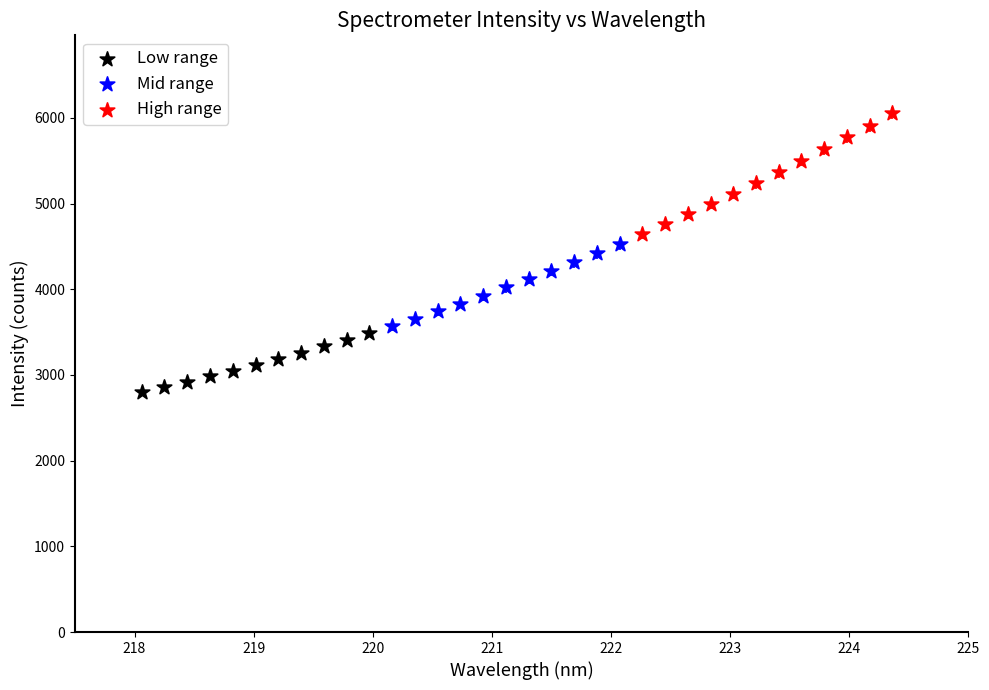

Which series has the widest spread of Y values?

High range